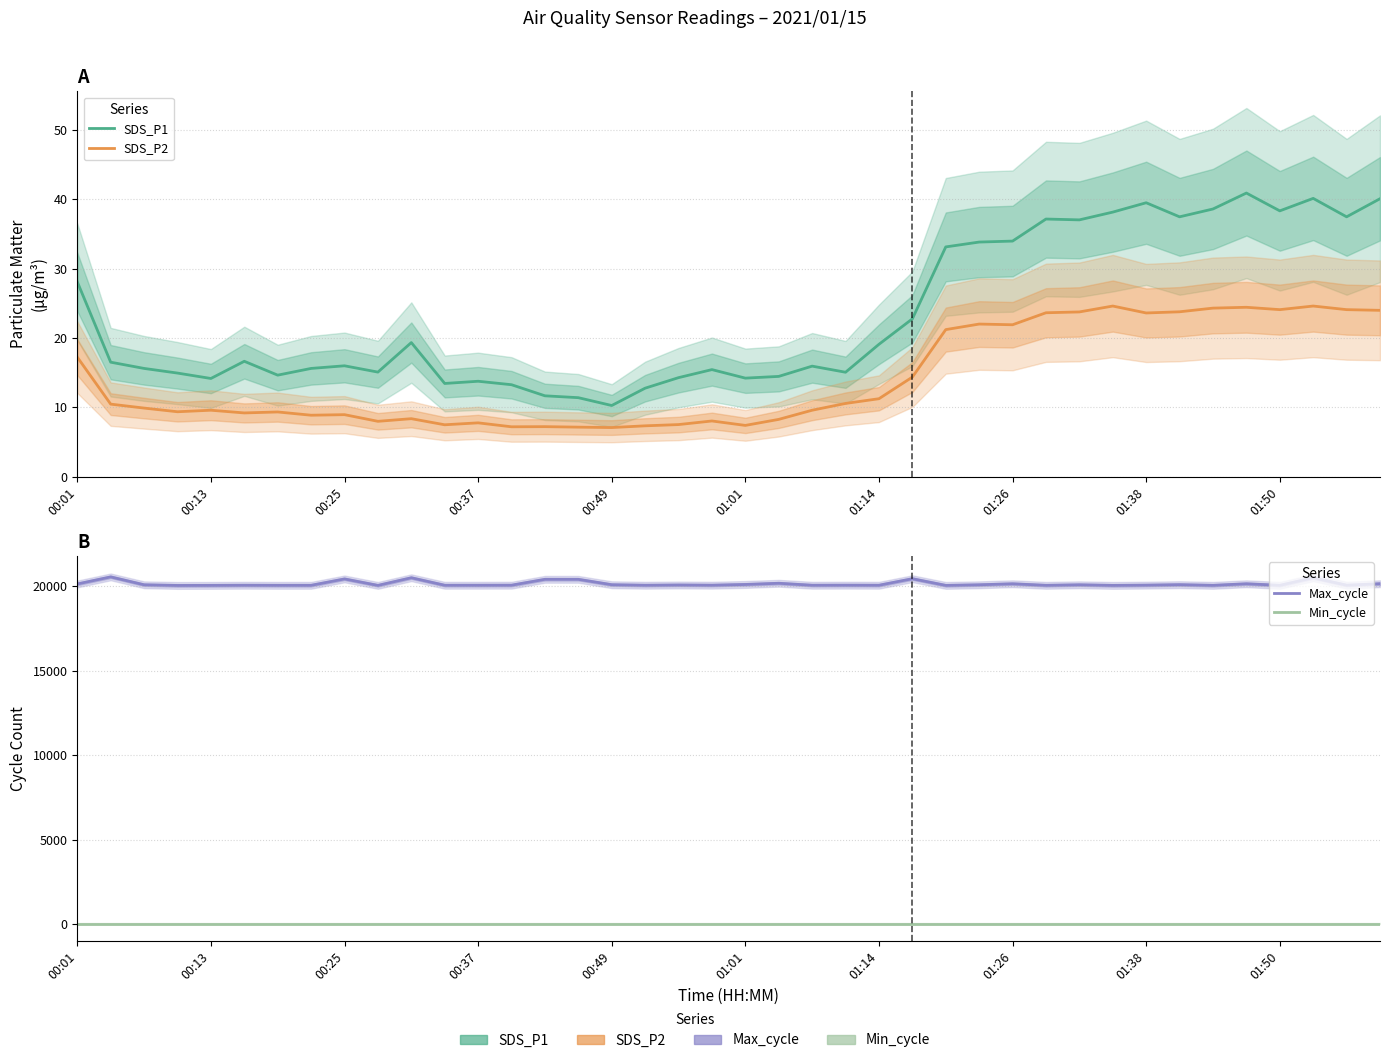

Which series has the largest total across all categories?

Max_cycle